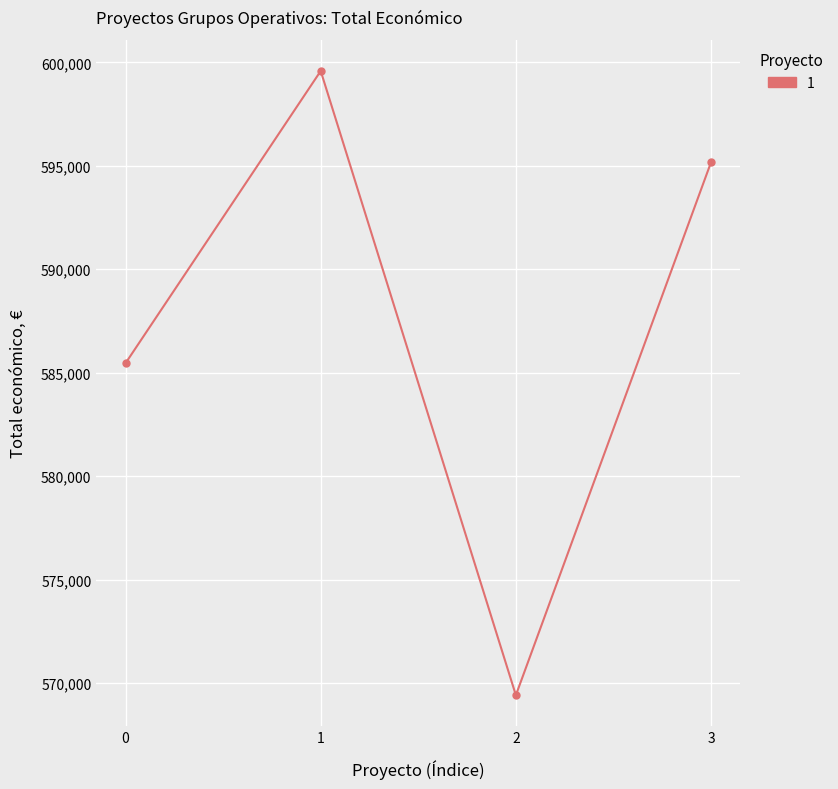

Rank the categories by value from highest to lowest.

1, 3, 0, 2